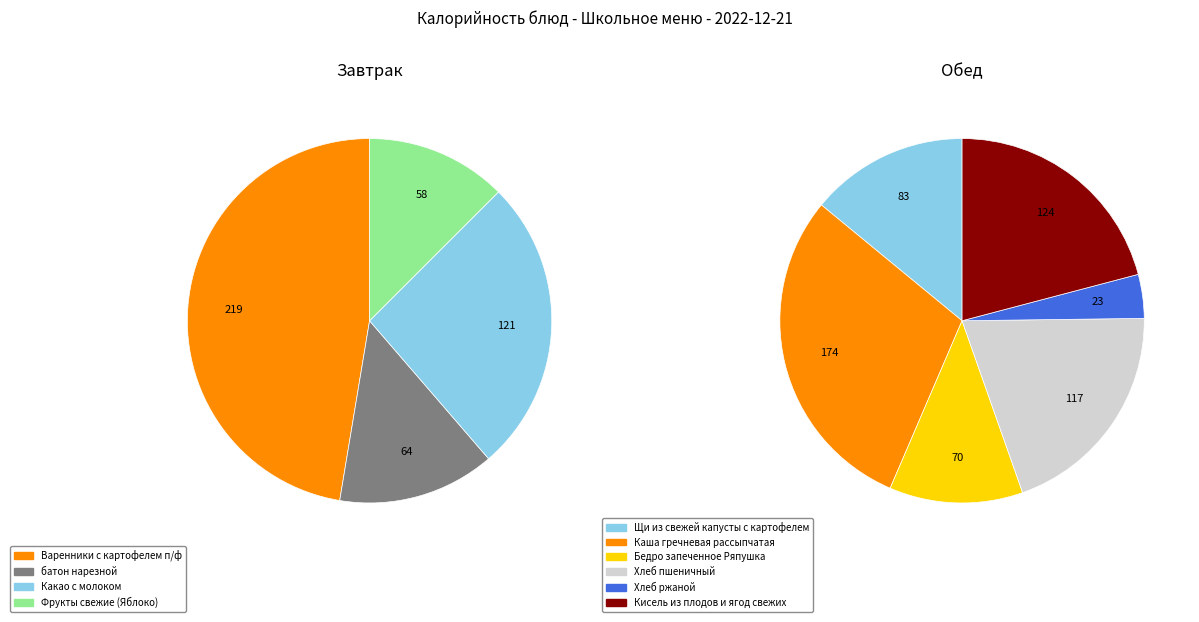

How many slices are in this pie chart?

10